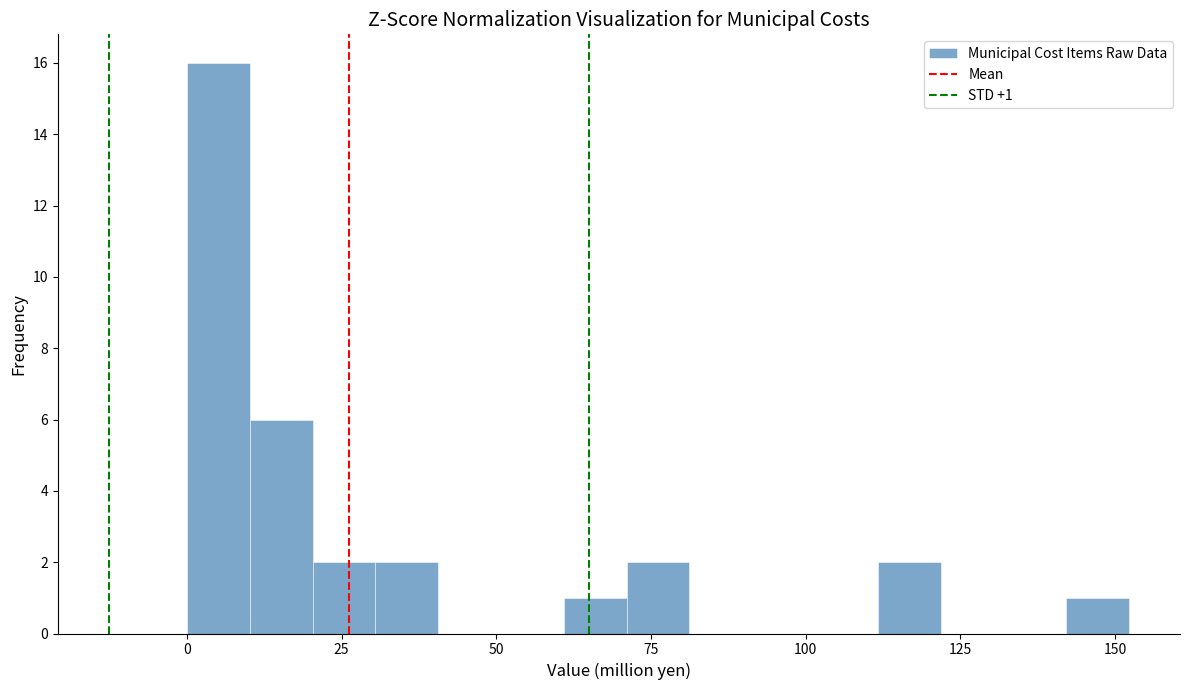

Read against the x-axis, roughly where is the centre of the tallest bar?

5